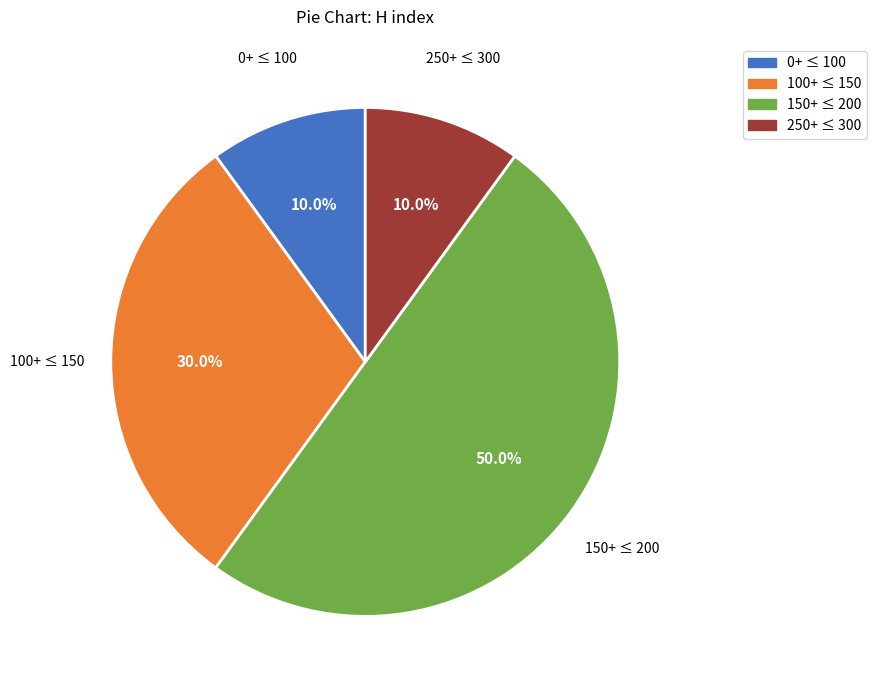

Which slice represents more than half of the pie?

150+ ≤ 200